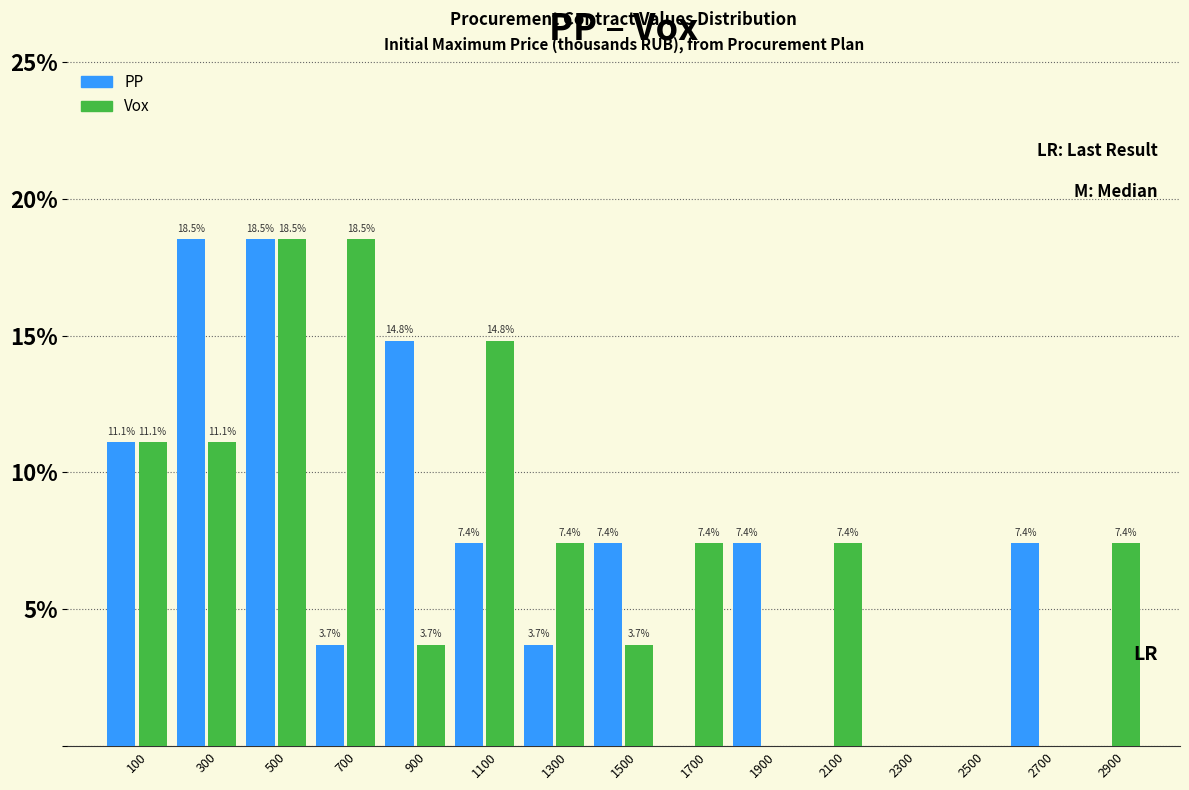

Reading right to left, transcribe all the data shown in this chart.

PP: 2900=0.0	2700=7.4	2500=0.0	2300=0.0	2100=0.0	1900=7.4	1700=0.0	1500=7.4	1300=3.7	1100=7.4	900=14.8	700=3.7	500=18.5	300=18.5	100=11.1
Vox: 2900=7.4	2700=0.0	2500=0.0	2300=0.0	2100=7.4	1900=0.0	1700=7.4	1500=3.7	1300=7.4	1100=14.8	900=3.7	700=18.5	500=18.5	300=11.1	100=11.1